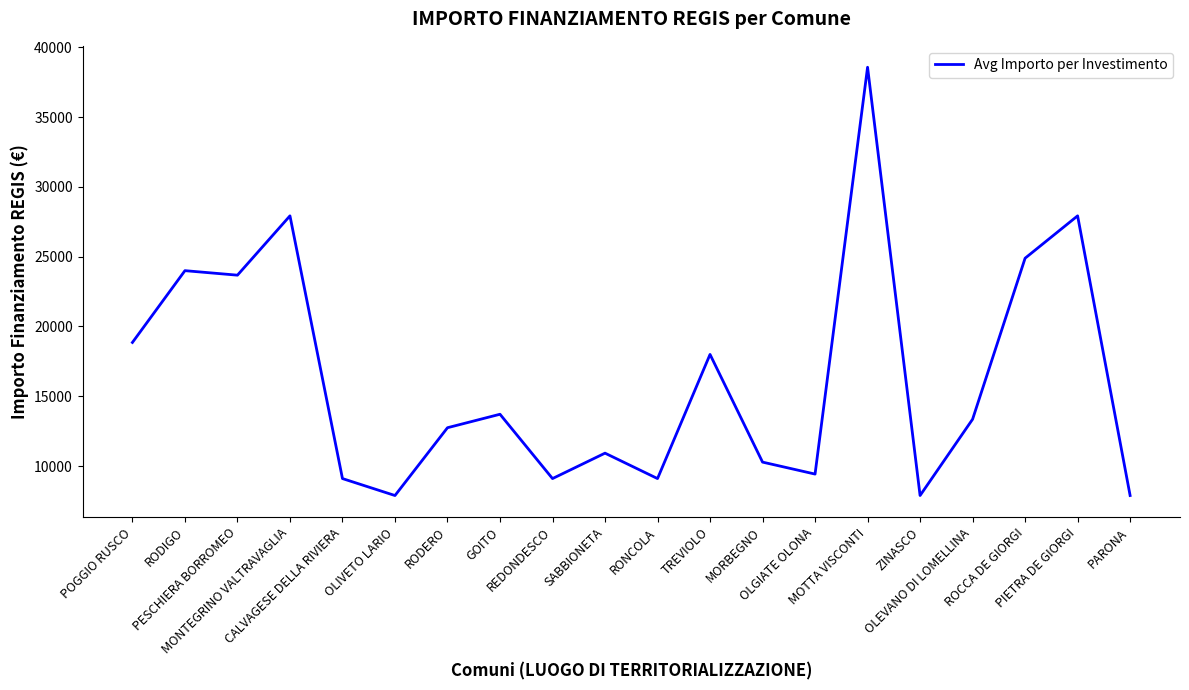

Reading left to right, extract all data points from this chart.

POGGIO RUSCO=18854	RODIGO=23996	PESCHIERA BORROMEO=23673	MONTEGRINO VALTRAVAGLIA=27922	CALVAGESE DELLA RIVIERA=9105	OLIVETO LARIO=7891	RODERO=12747	GOITO=13712	REDONDESCO=9105	SABBIONETA=10926	RONCOLA=9105	TREVIOLO=17997	MORBEGNO=10284	OLGIATE OLONA=9427	MOTTA VISCONTI=38565	ZINASCO=7891	OLEVANO DI LOMELLINA=13354	ROCCA DE GIORGI=24887	PIETRA DE GIORGI=27922	PARONA=7891